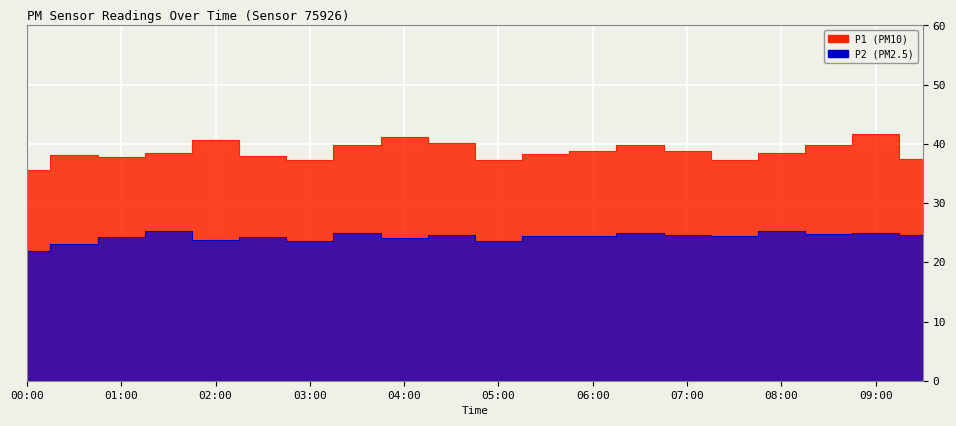

Is it true that P2 equals 24.2 at 04:00?

True